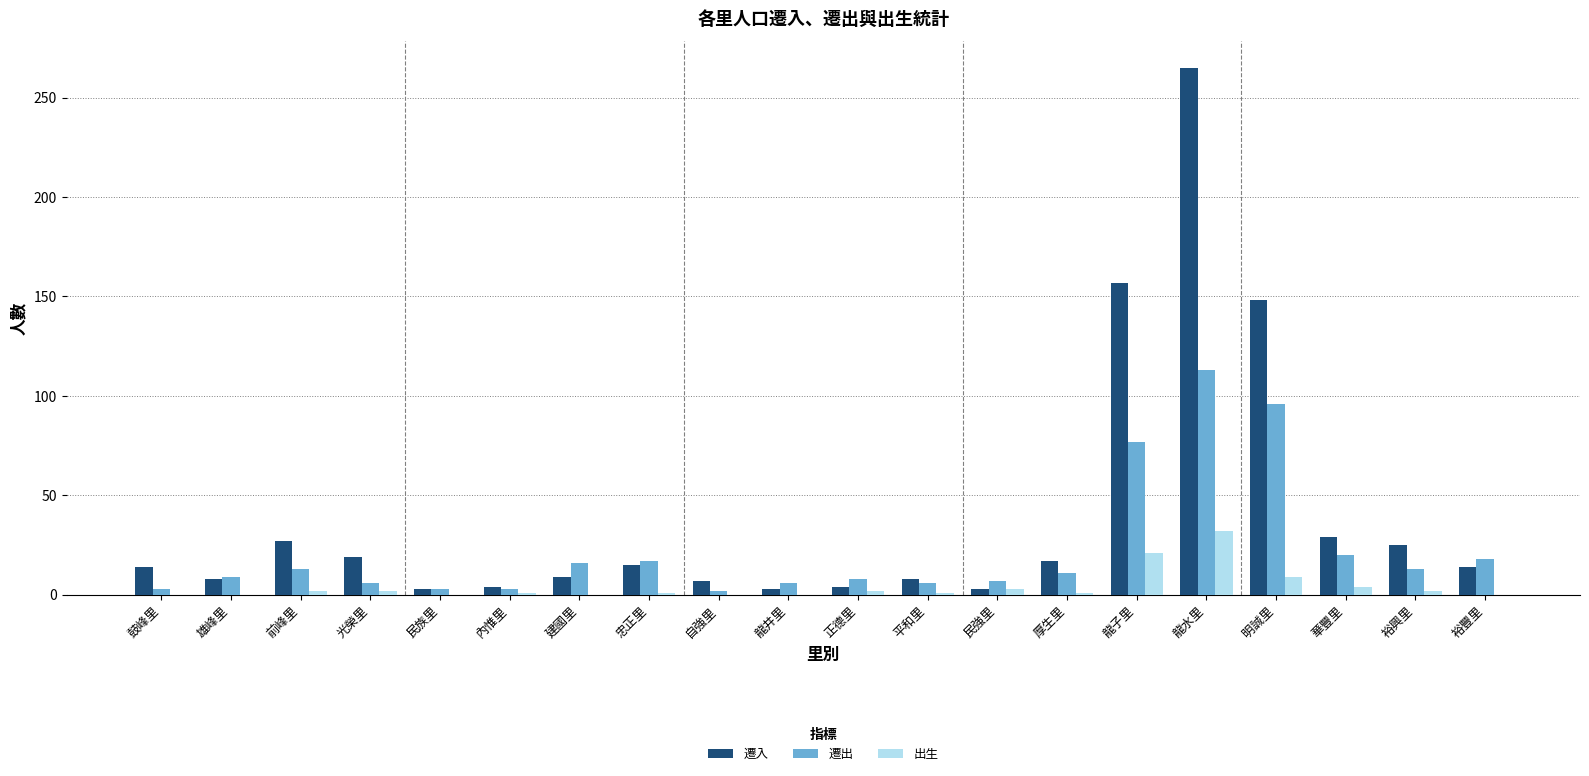

Which series changed the most between 前峰里 and 龍子里?

遷入